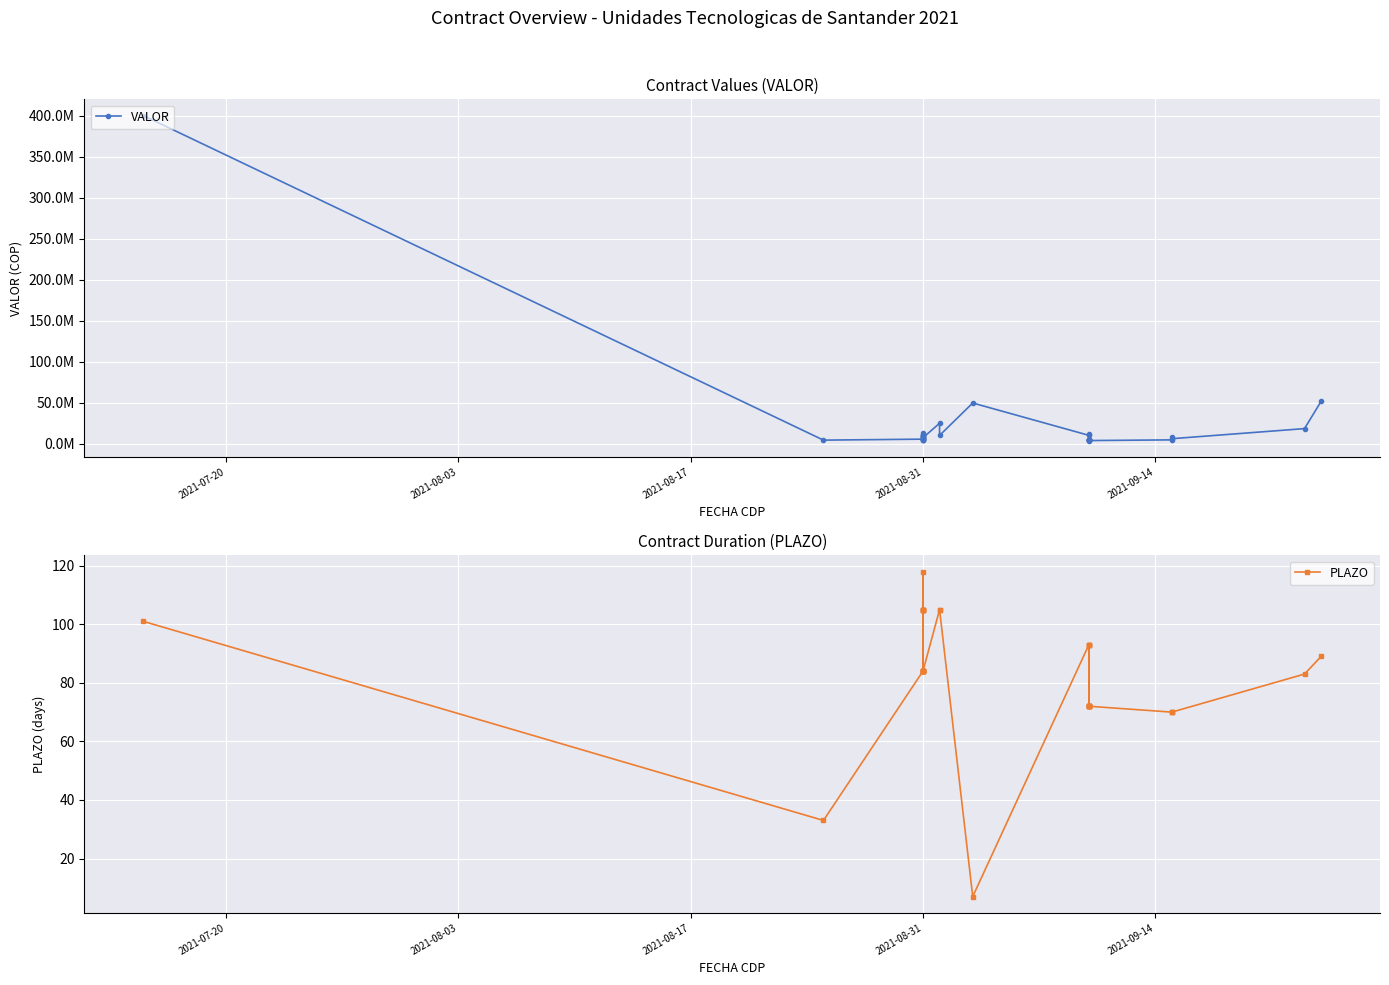

What position from the left is 12?

13